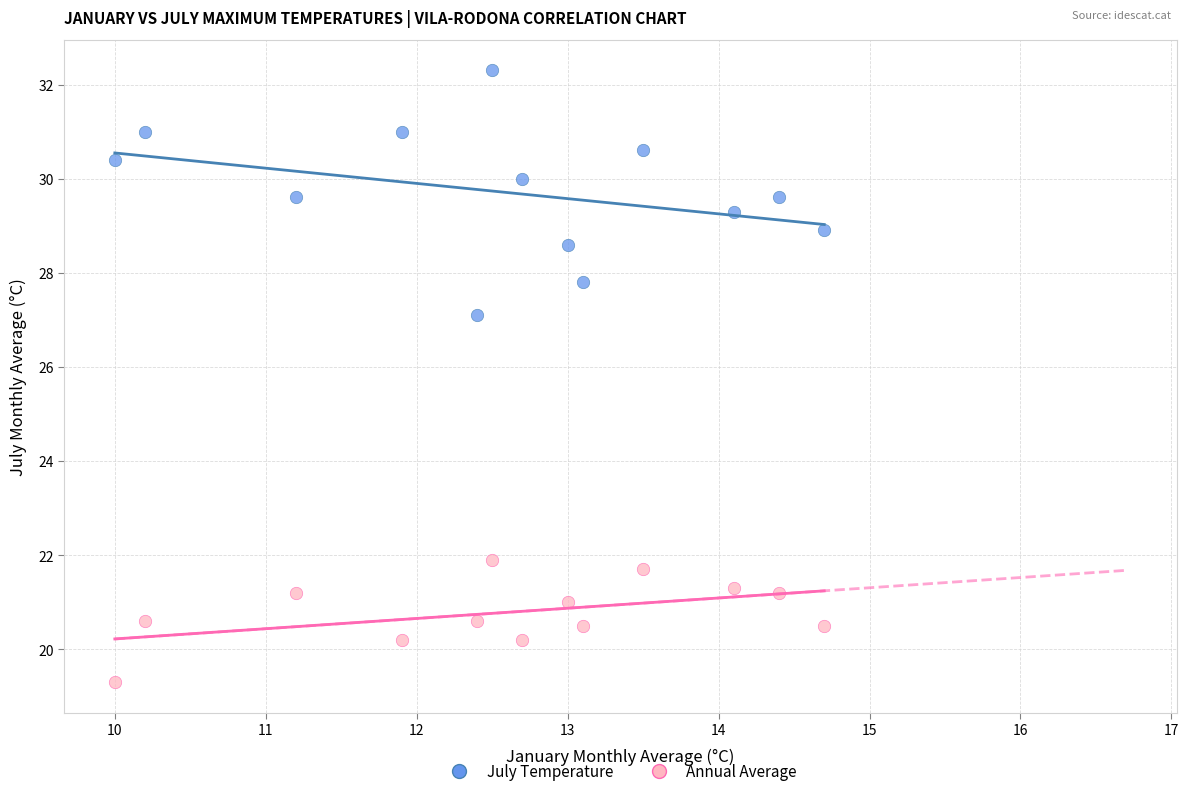

Which series reaches the maximum Y coordinate?

July Temperature